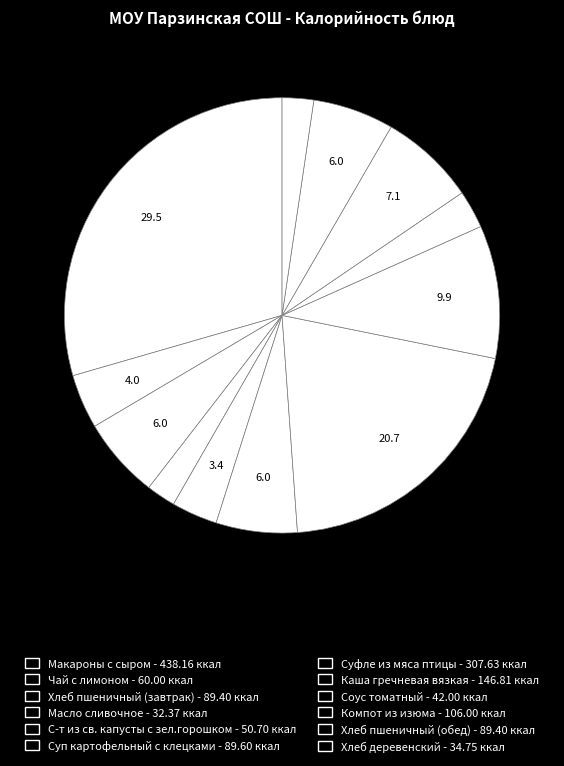

Does Каша гречневая вязкая account for over 50% of the chart?

No